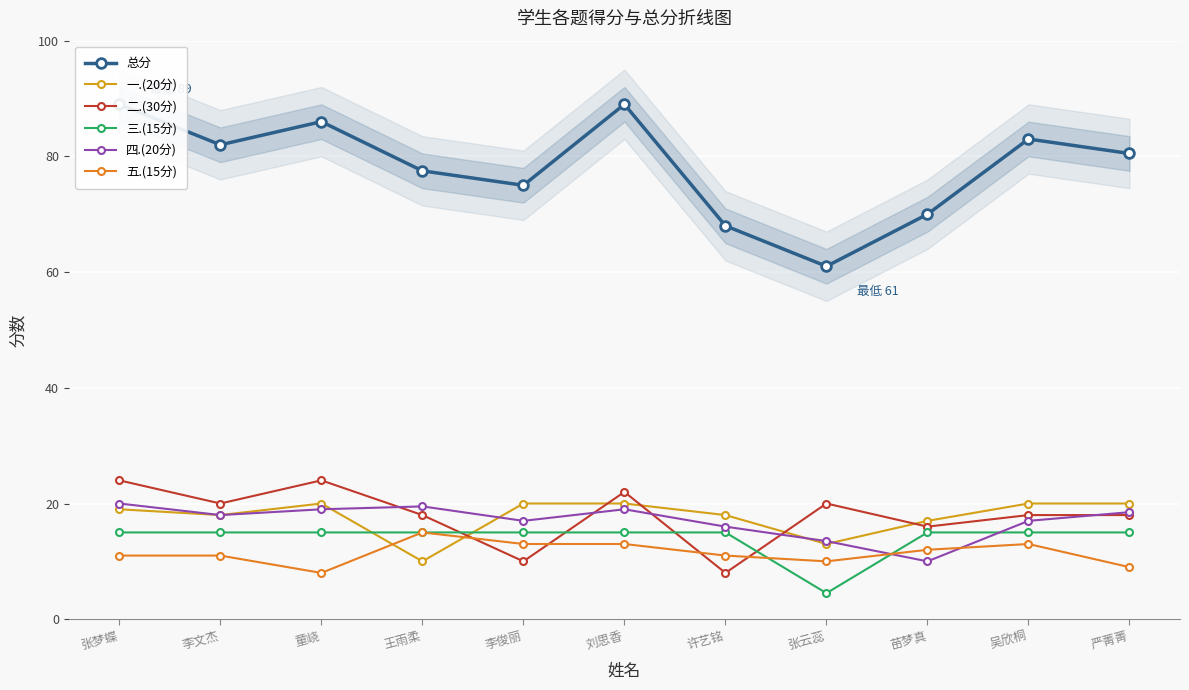

The 一.(20分) series shows 20.0 at 童峣. True or false?

True